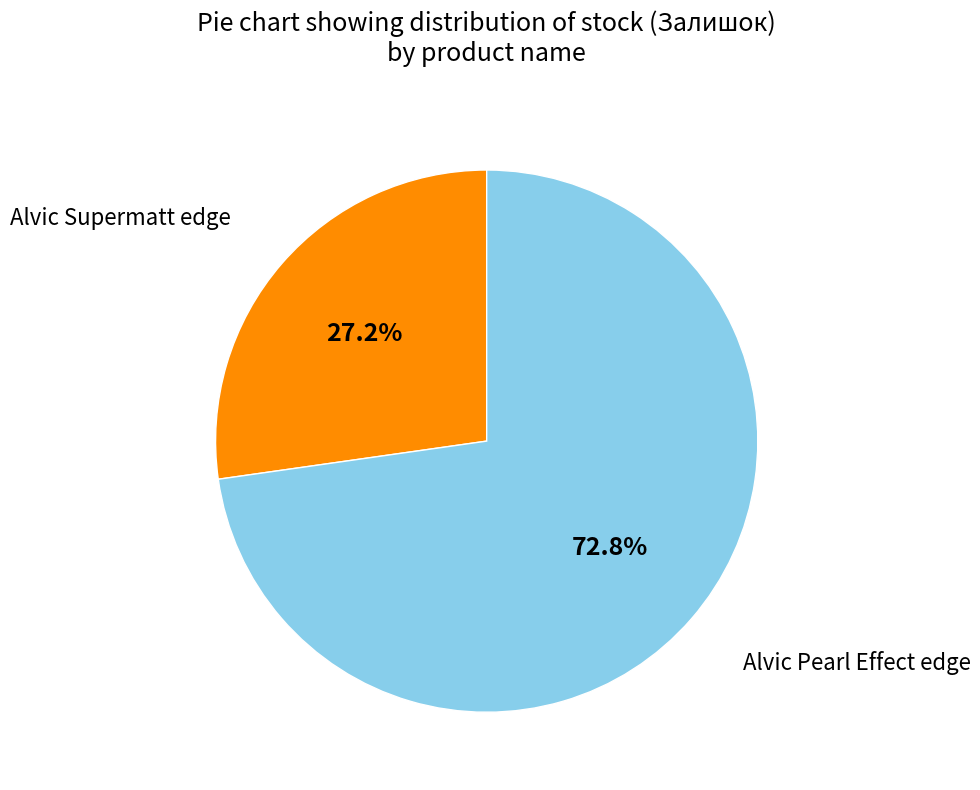

To the nearest percent, what is the difference between the largest and smallest slice percentages?

46%